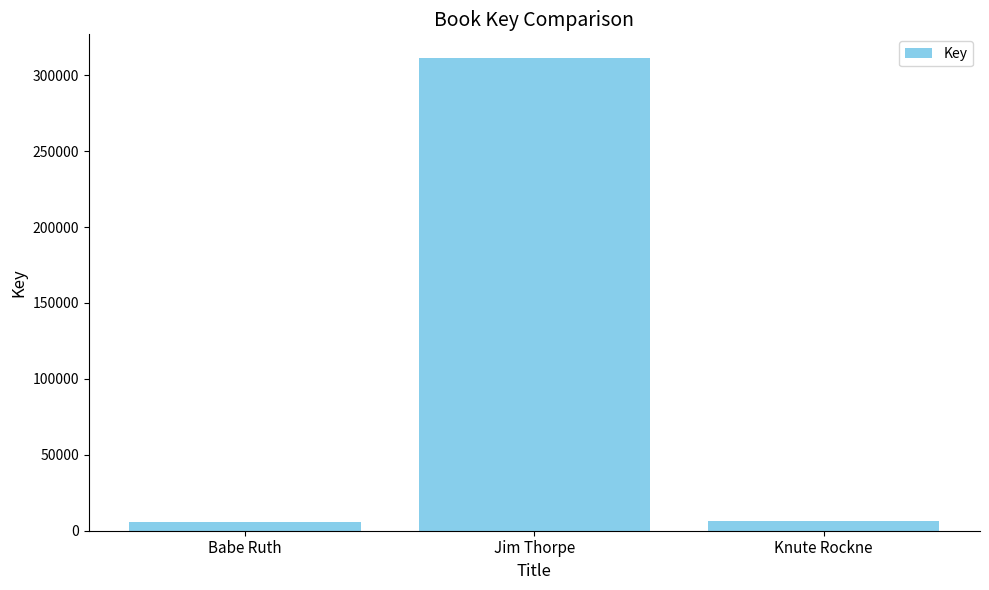

Count the number of categories in the chart.

3